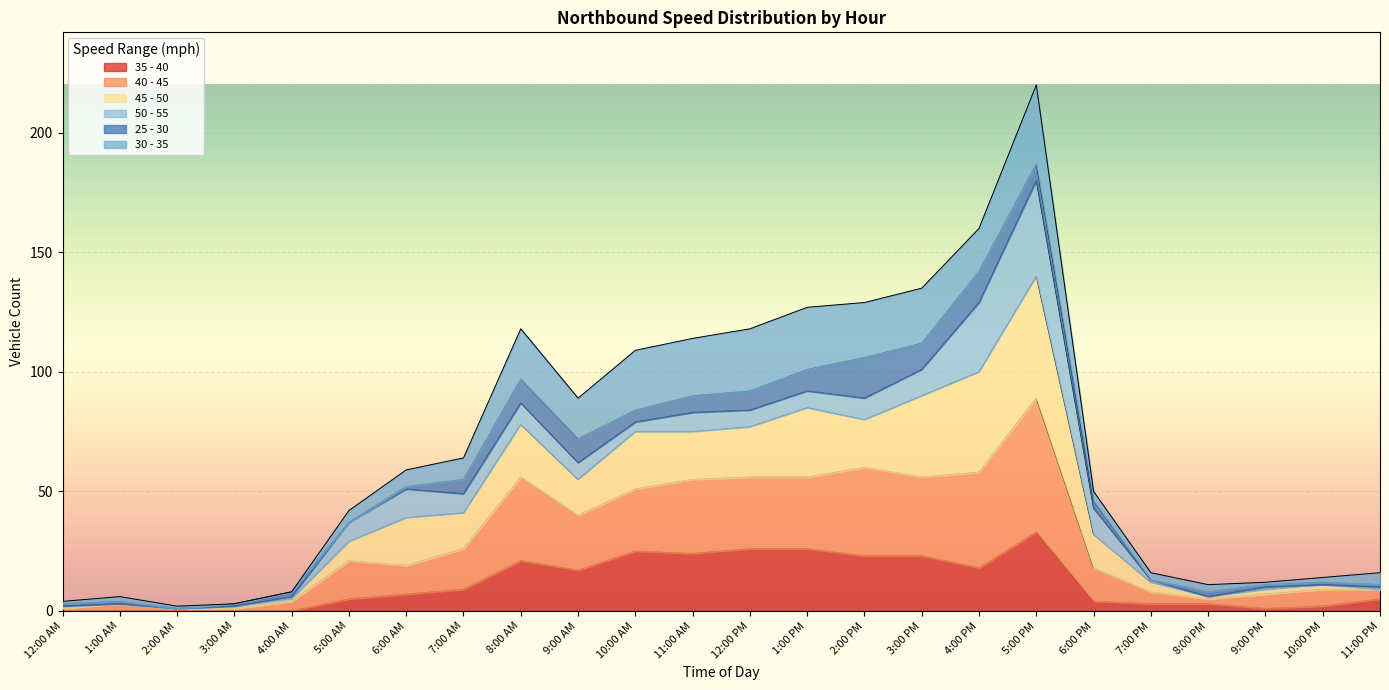

What is the label of the 11th point from the left?

10:00 AM